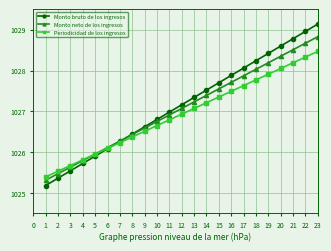

How many series are shown in this chart?

3